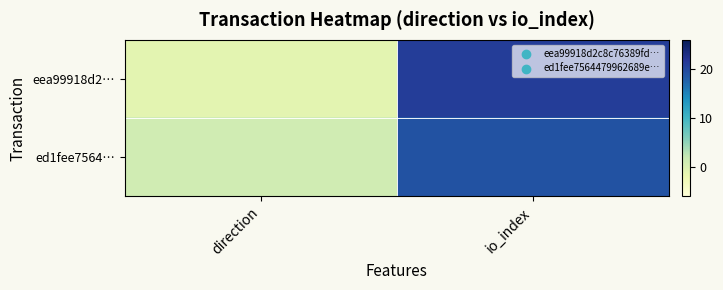

Which series has the largest total across all categories?

eea99918d2…